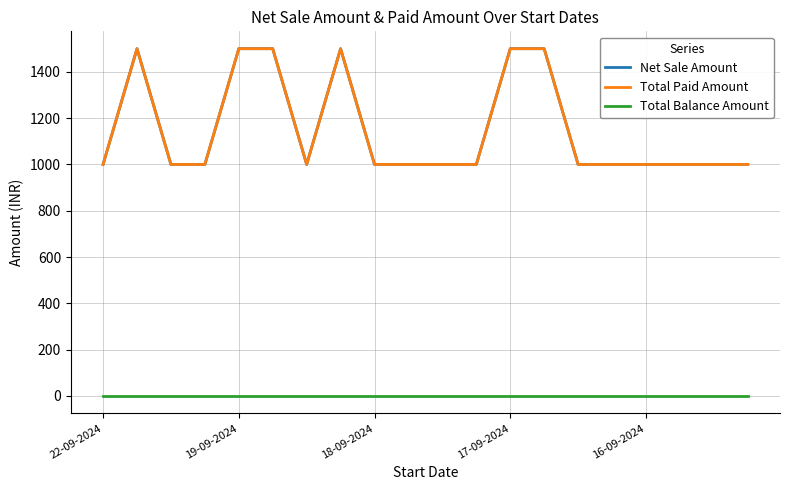

What is the difference between the second highest and minimum values in the Net Sale Amount series?

500